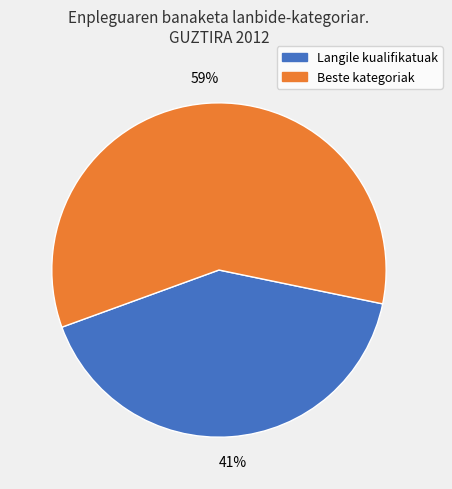

To the nearest percent, what is the average slice percentage?

50%